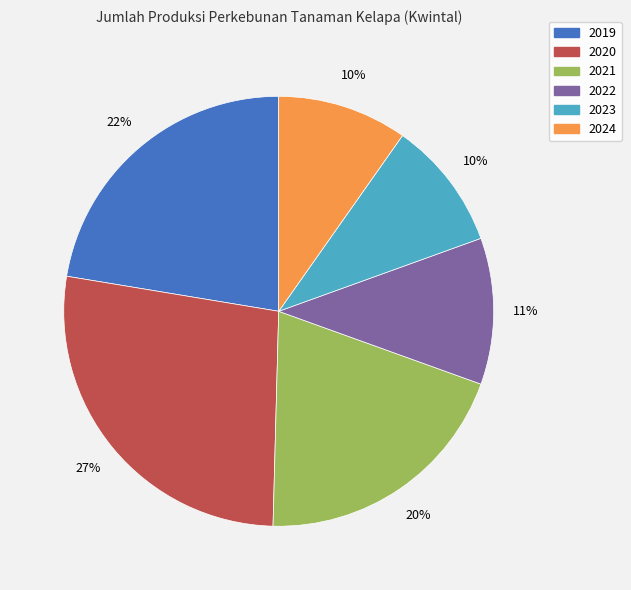

Do 2024 and 2021 together represent more than half of the pie?

No